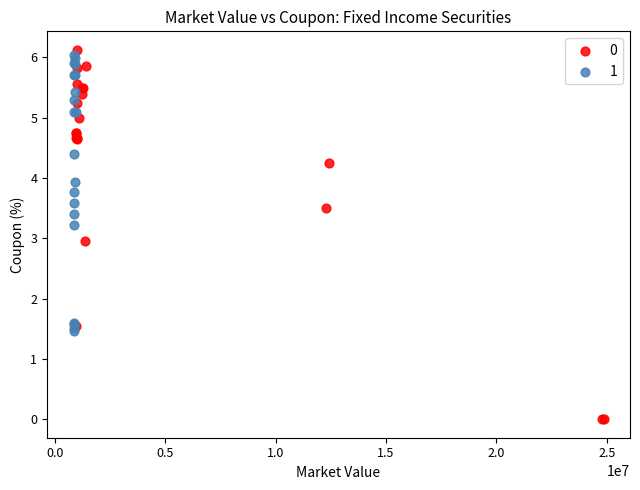

Which series reaches the maximum Y coordinate?

0